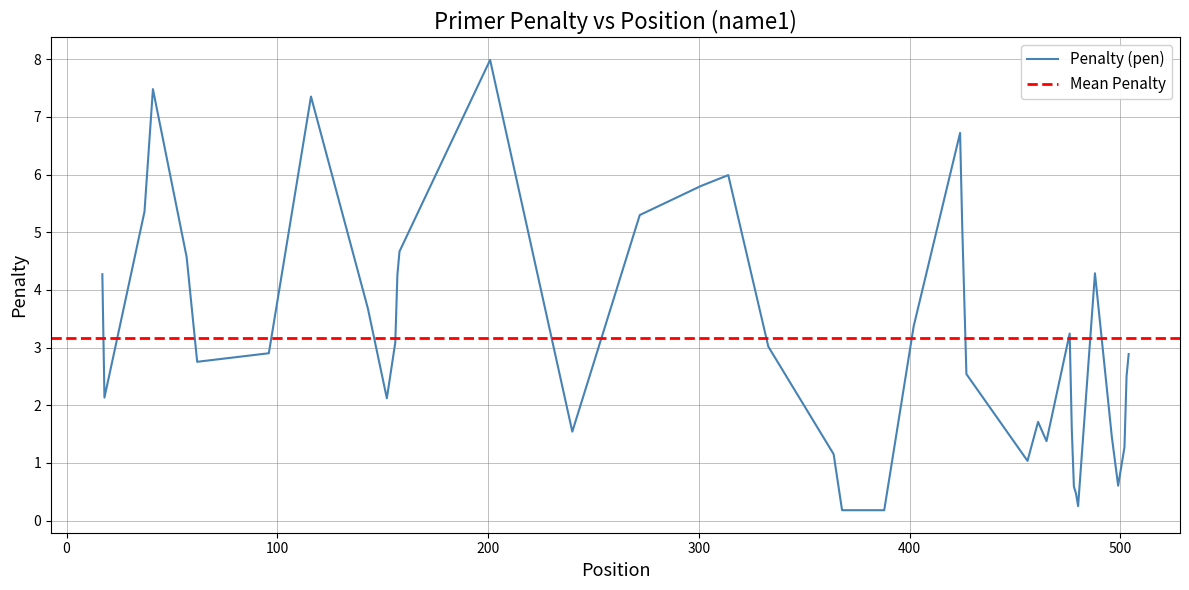

Reading left to right, list all the values displayed in this chart.

4.3	2.1	5.4	7.5	4.6	2.8	2.9	7.4	3.7	2.1	3.1	4.3	4.7	8.0	1.5	5.3	5.8	6.0	3.0	1.2	0.2	0.2	3.4	6.7	5.1	2.5	1.0	1.7	1.4	3.2	1.6	0.6	0.5	0.2	4.3	1.5	0.6	1.3	2.5	2.9